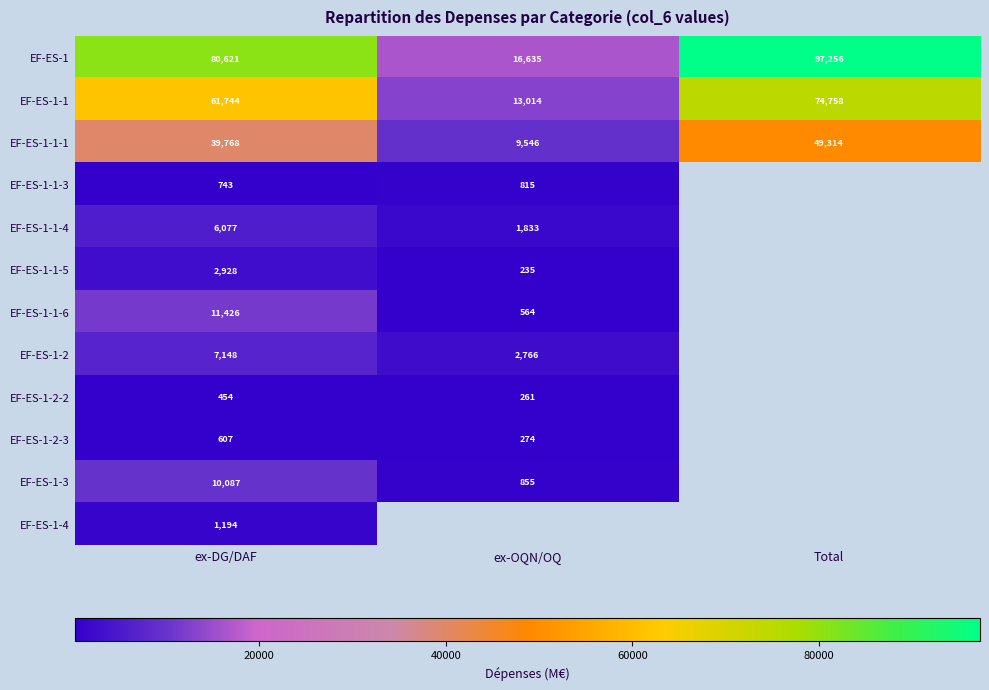

Which category has the lowest value across all series?

ex-OQN/OQ